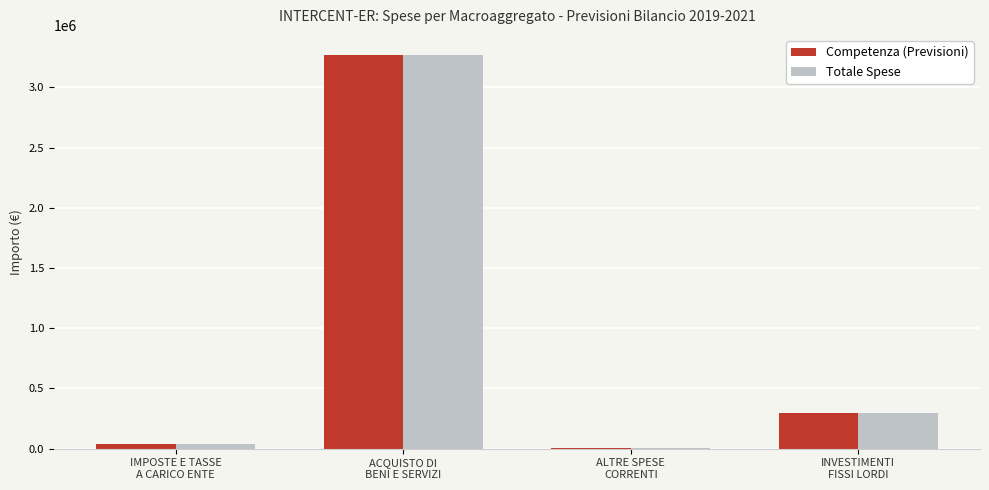

What is the sum of all Competenza (Previsioni) values?

3616684.2